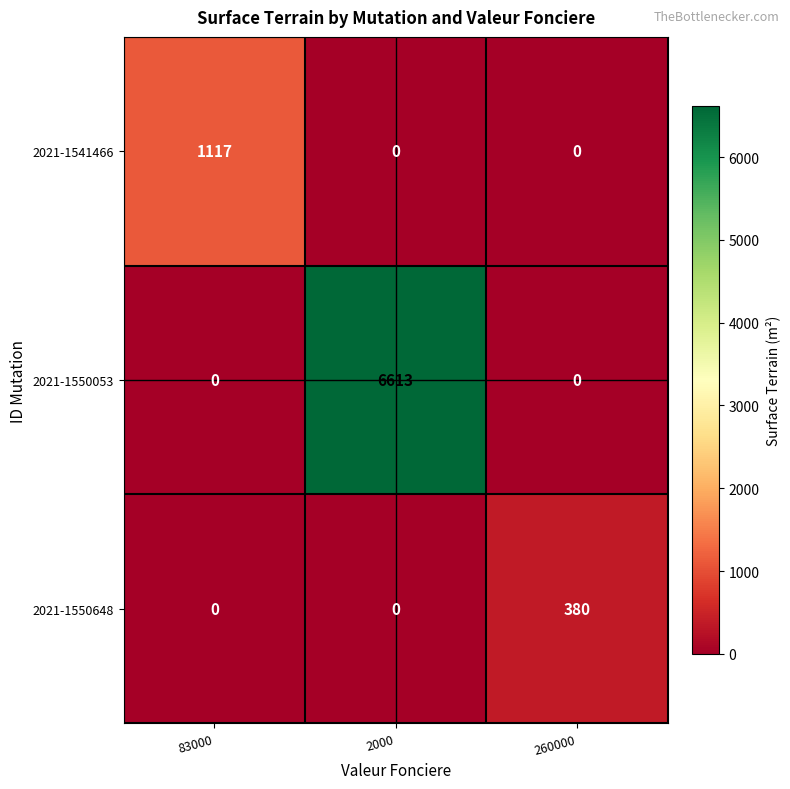

Is the value of 2021-1550648 at 260000 greater than the value of 2021-1541466 at 260000?

Yes